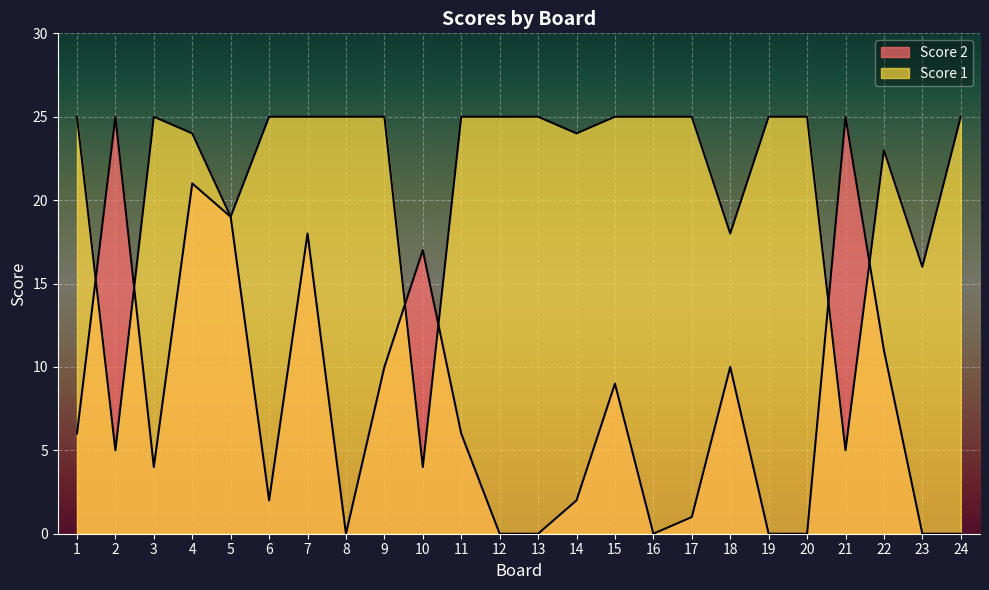

At which label does Score 1 reach its peak?

1